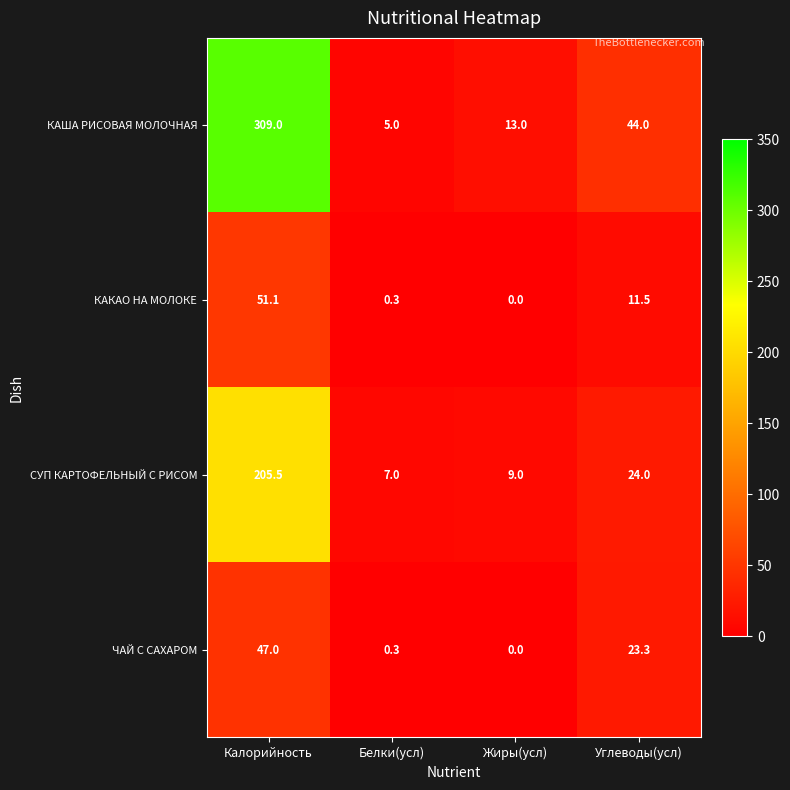

Reading right to left, extract all data points from this chart.

КАША РИСОВАЯ МОЛОЧНАЯ: Углеводы(усл)=44.0	Жиры(усл)=13.0	Белки(усл)=5.0	Калорийность=309.0
КАКАО НА МОЛОКЕ: Углеводы(усл)=11.5	Жиры(усл)=0.0	Белки(усл)=0.3	Калорийность=51.1
СУП КАРТОФЕЛЬНЫЙ С РИСОМ: Углеводы(усл)=24.0	Жиры(усл)=9.0	Белки(усл)=7.0	Калорийность=205.5
ЧАЙ С САХАРОМ: Углеводы(усл)=23.3	Жиры(усл)=0.0	Белки(усл)=0.3	Калорийность=47.0